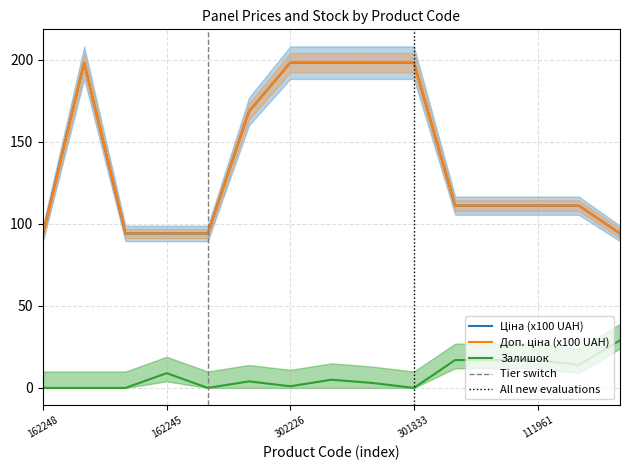

What is the sum of all Залишок values?

116.0